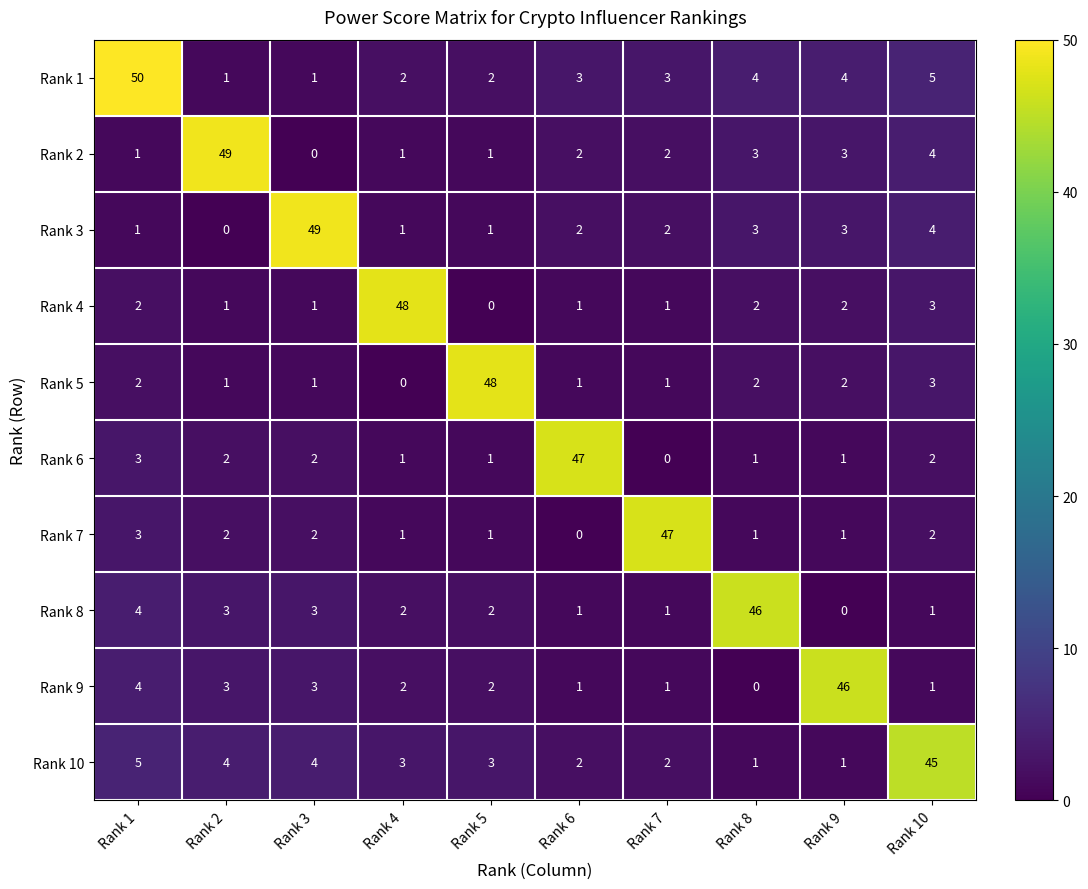

At which label does Rank 3 first exceed 2?

Rank 3